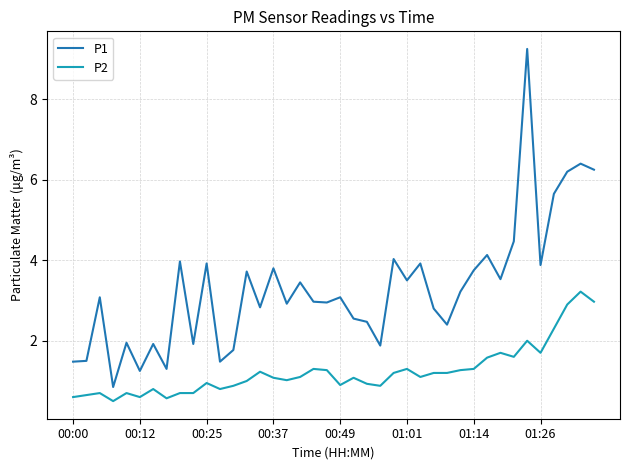

True or false: P1 and P2 cross at least once.

False